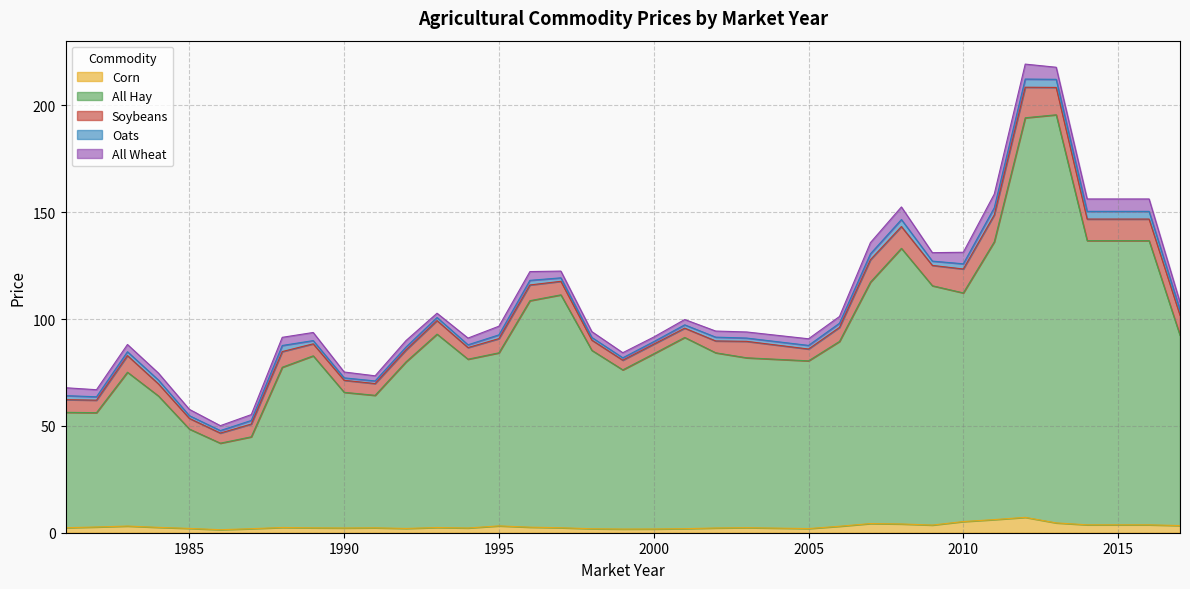

Is it true that Soybeans equals 9.5 at 2009?

True